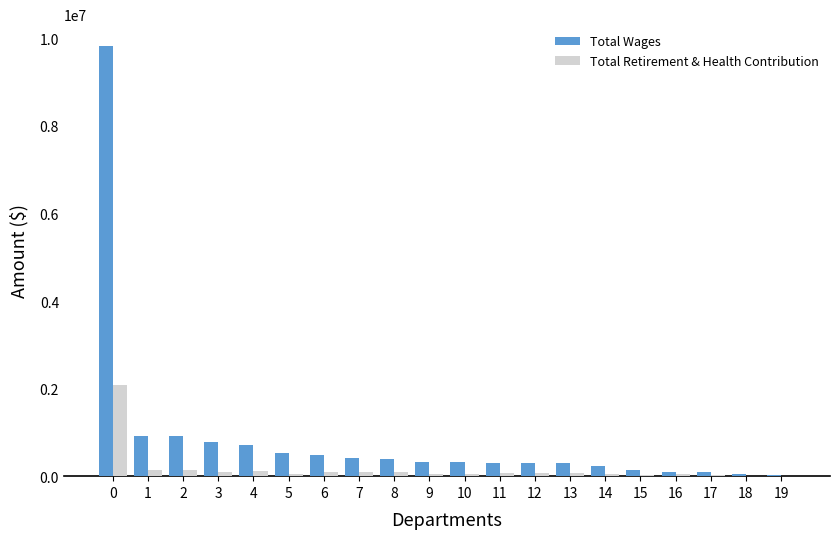

What is the sum of all Total Wages values?

17135679